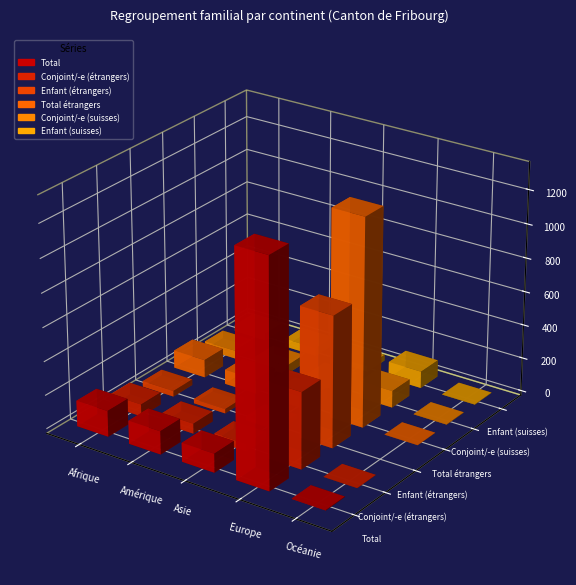

At how many categories does at least one series exceed 66?

4